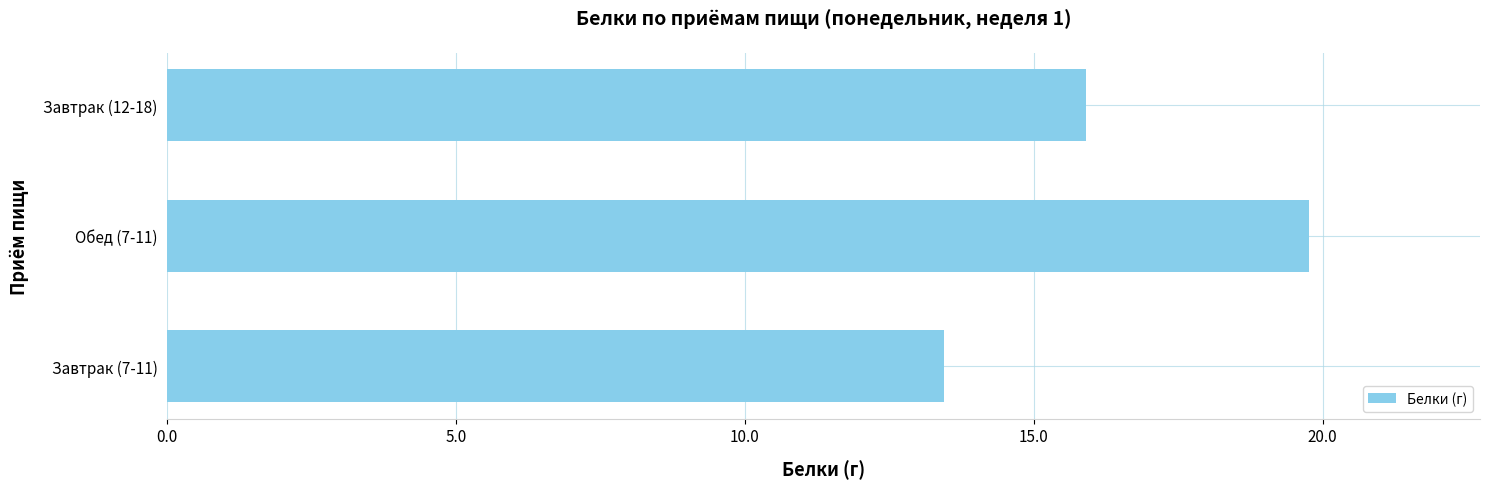

Are the bars horizontal?

Yes